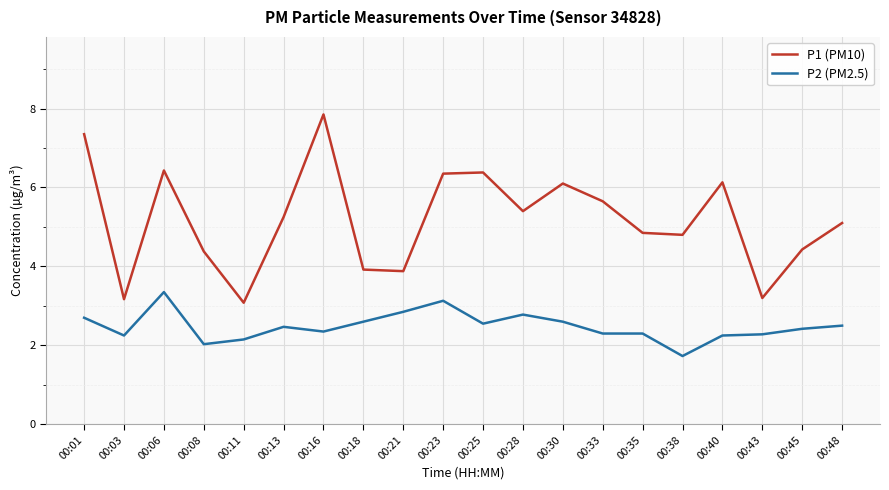

What are all the series names shown in the legend?

P1 (PM10), P2 (PM2.5)